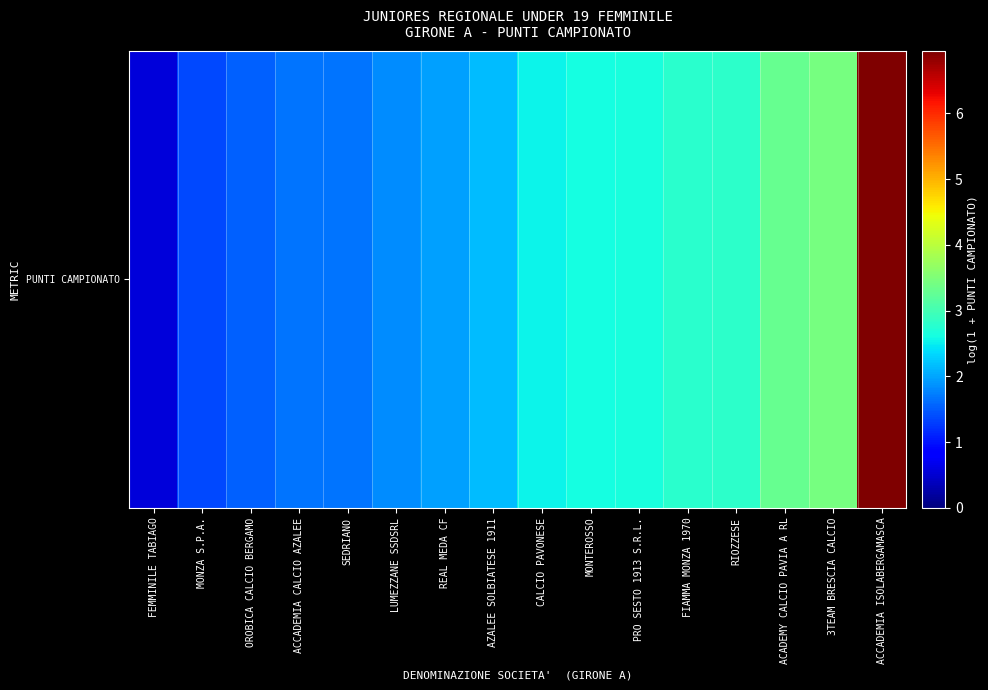

Rank the categories by value from lowest to highest.

FEMMINILE TABIAGO, MONZA S.P.A., OROBICA CALCIO BERGAMO, ACCADEMIA CALCIO AZALEE, SEDRIANO, LUMEZZANE SSDSRL, REAL MEDA CF, AZALEE SOLBIATESE 1911, CALCIO PAVONESE, MONTEROSSO, PRO SESTO 1913 S.R.L., FIAMMA MONZA 1970, RIOZZESE, ACADEMY CALCIO PAVIA A RL, 3TEAM BRESCIA CALCIO, ACCADEMIA ISOLABERGAMASCA